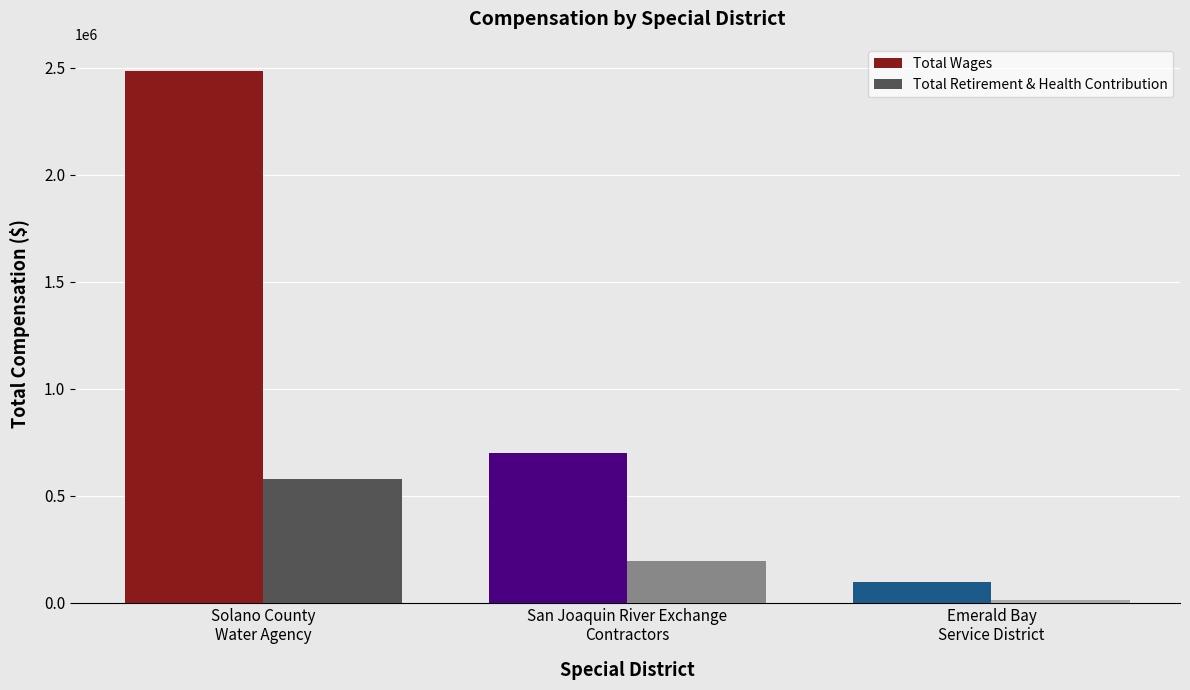

How many bars are there in each group?

2